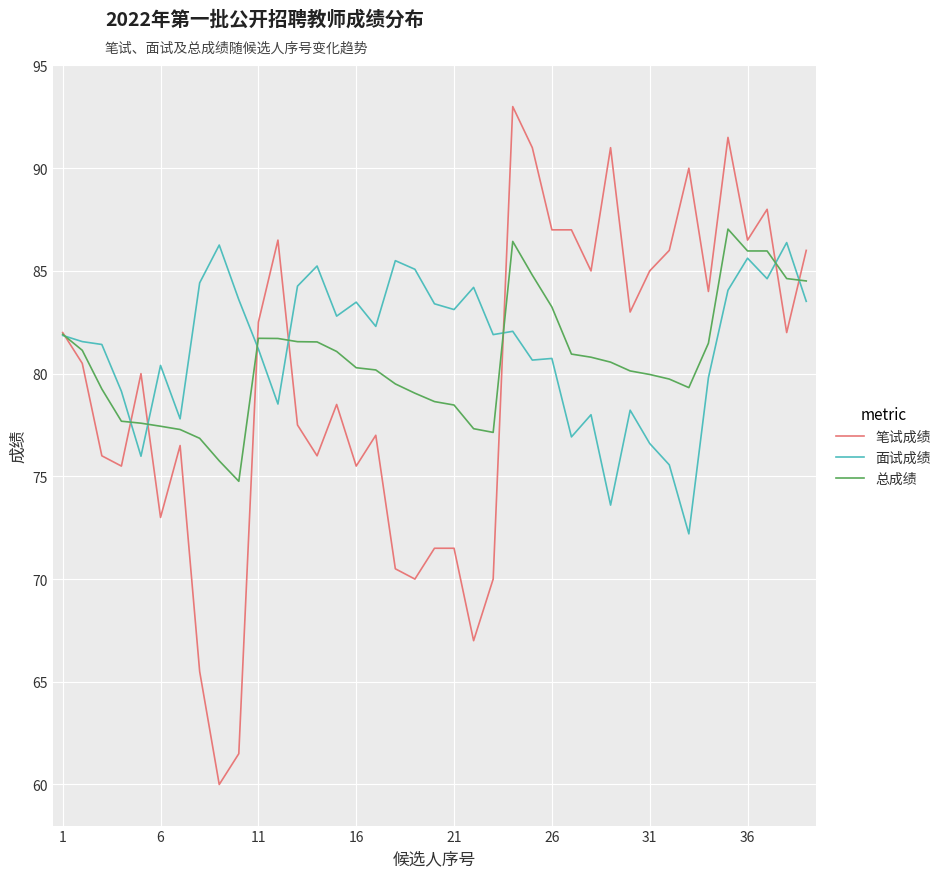

What is the maximum value for 笔试成绩?

93.0